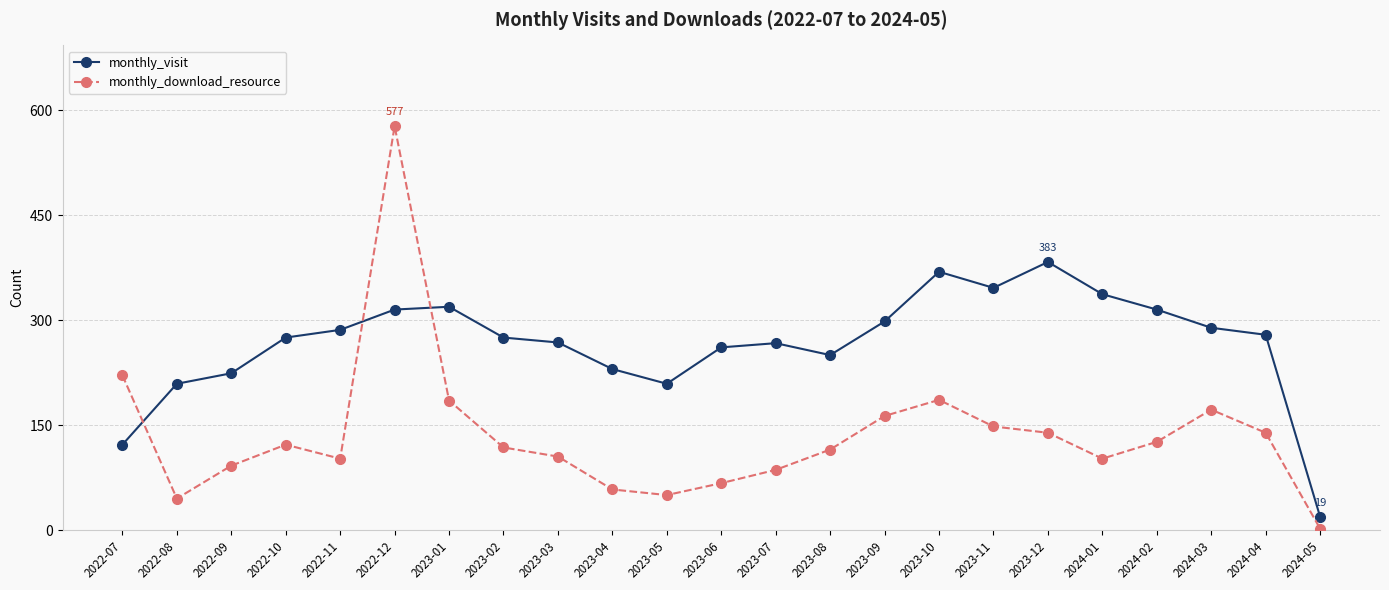

What is the sum of all monthly_download_resource values?

3120